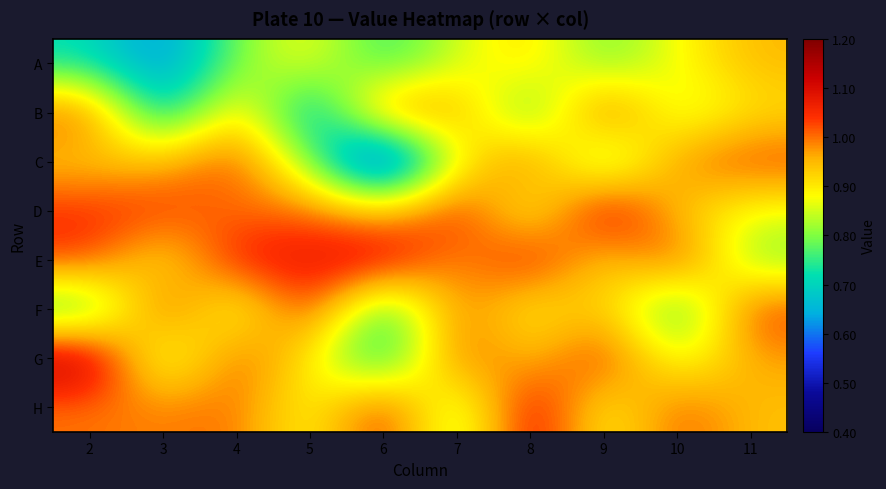

What is the total value across all series at 3?

7.0